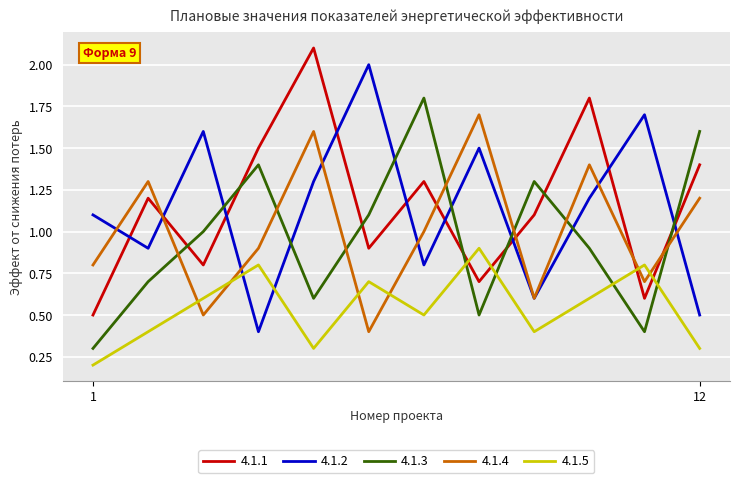

True or false: 4.1.1 and 4.1.3 cross at least once.

True